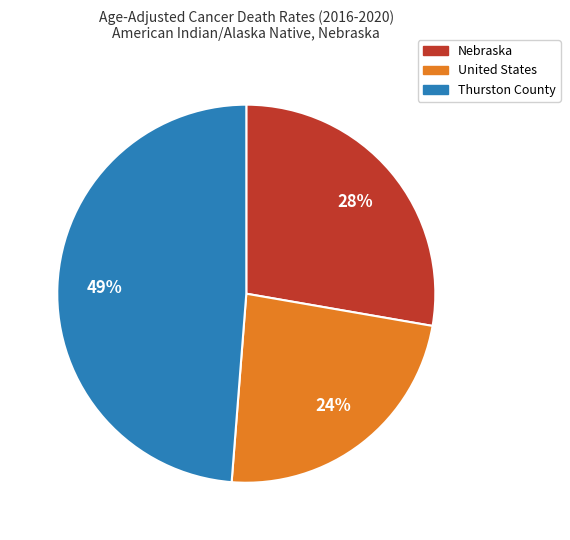

Is it true that United States is 24% of the pie?

True